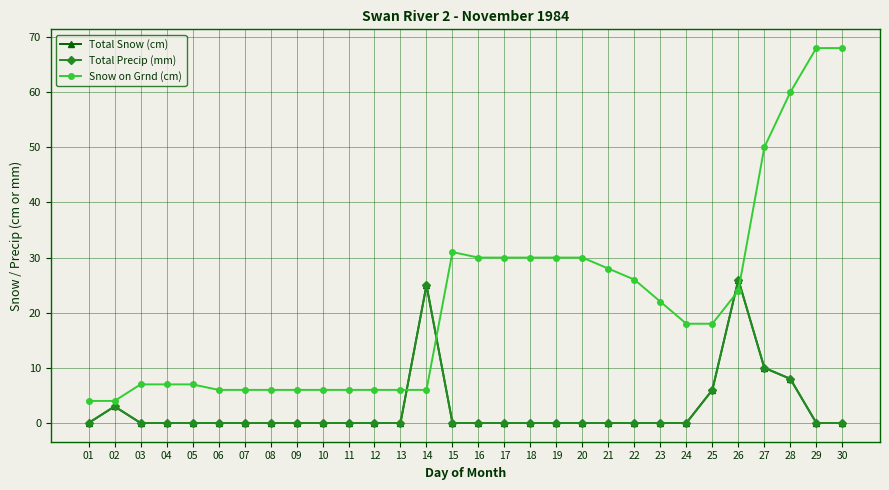

Is this an area chart (filled region under the line)?

No